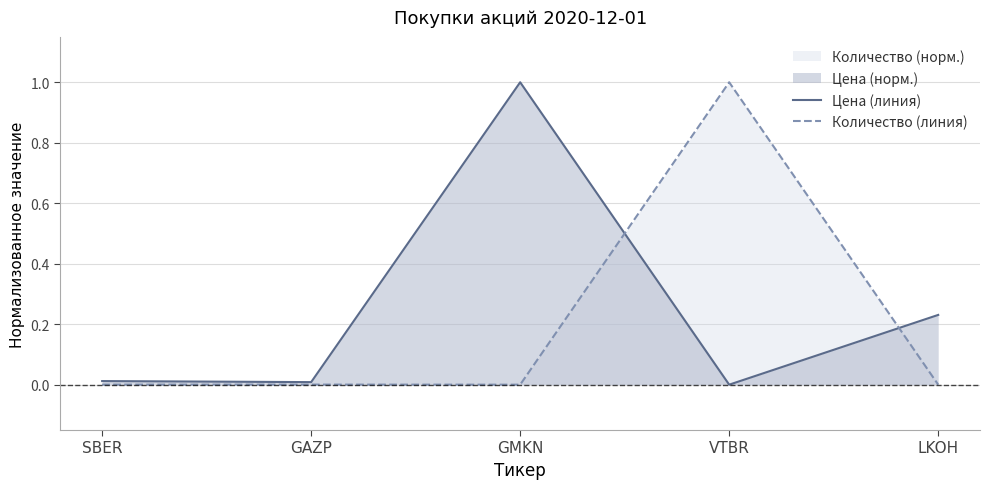

List the labels in order of Цена (линия) value, smallest first.

VTBR, GAZP, SBER, LKOH, GMKN